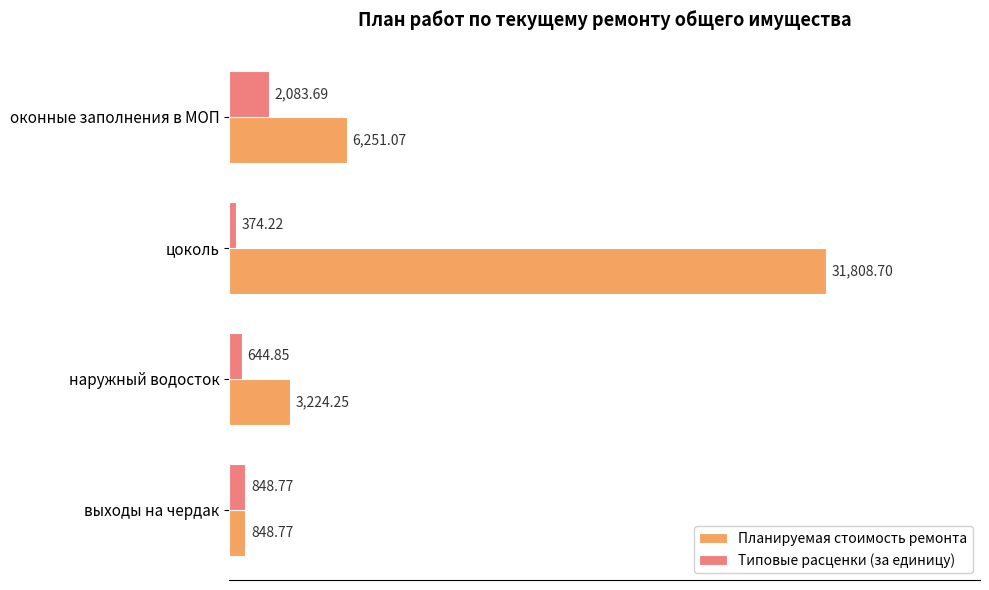

What is the difference between the second highest and second lowest values in the Типовые расценки (за единицу) series?

203.9